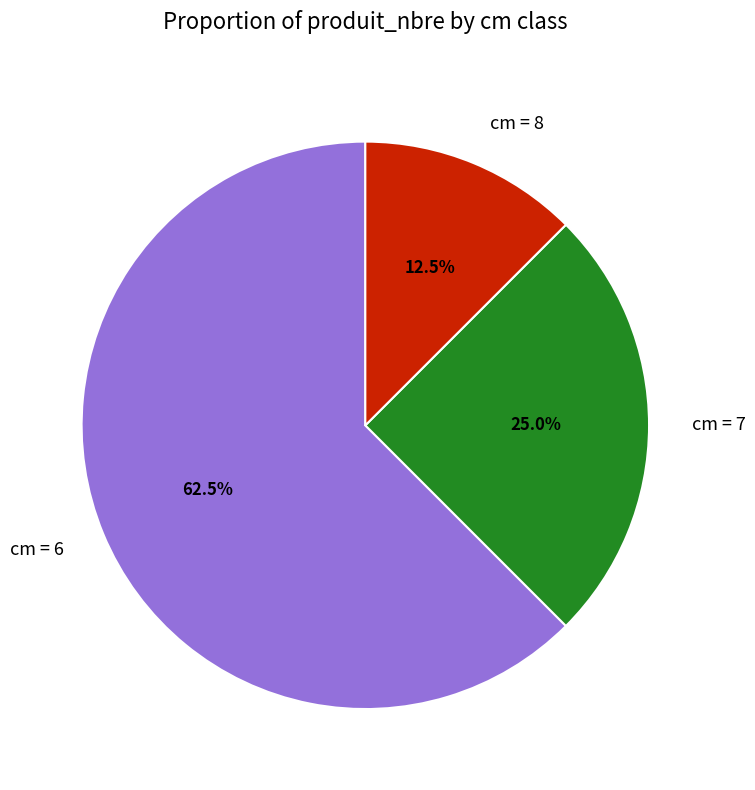

How many slices are in this pie chart?

3